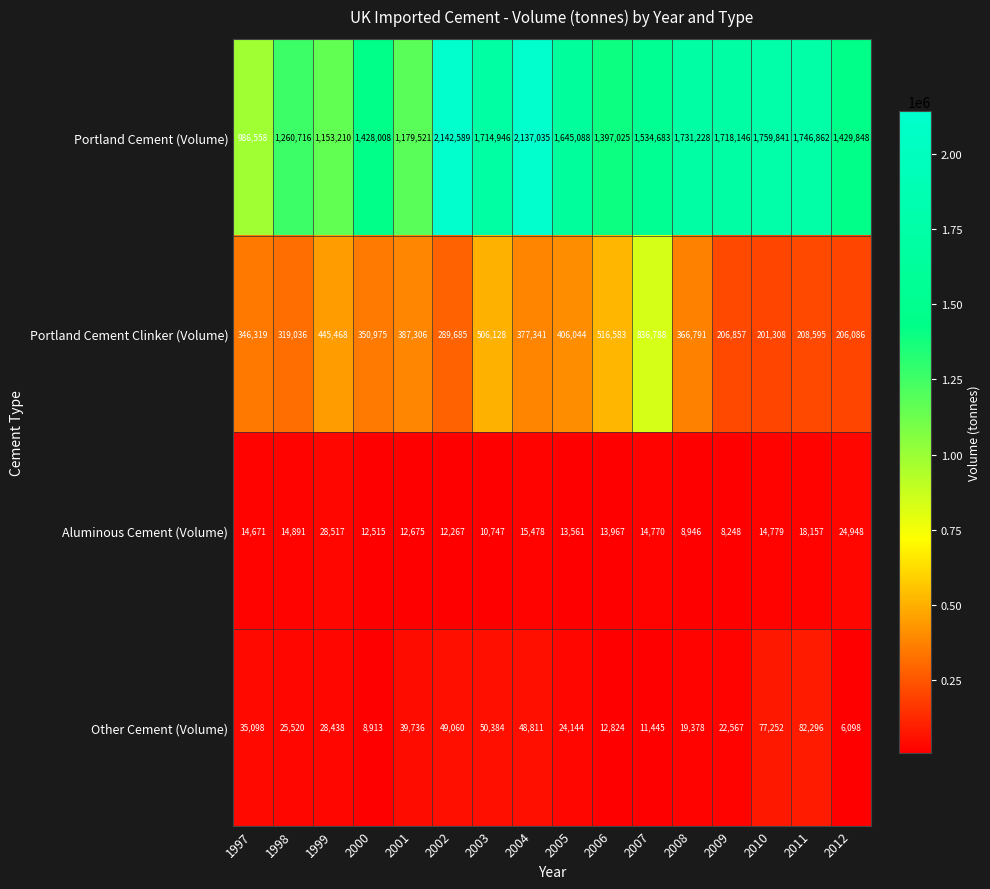

What is the approximate value of Portland Cement Clinker (Volume) at 2009?

206857